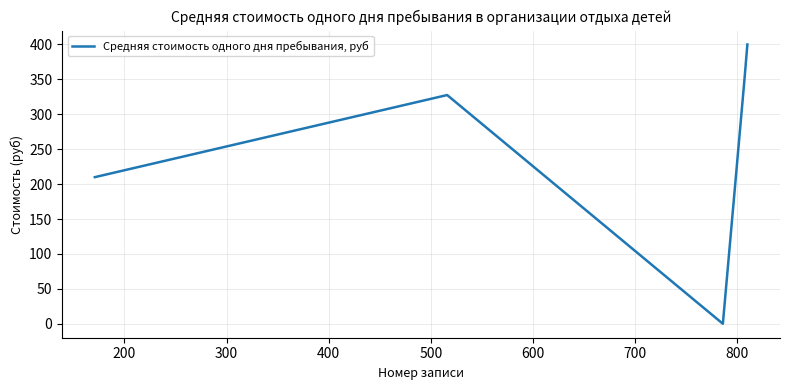

What is the maximum value shown in the chart?

400.0